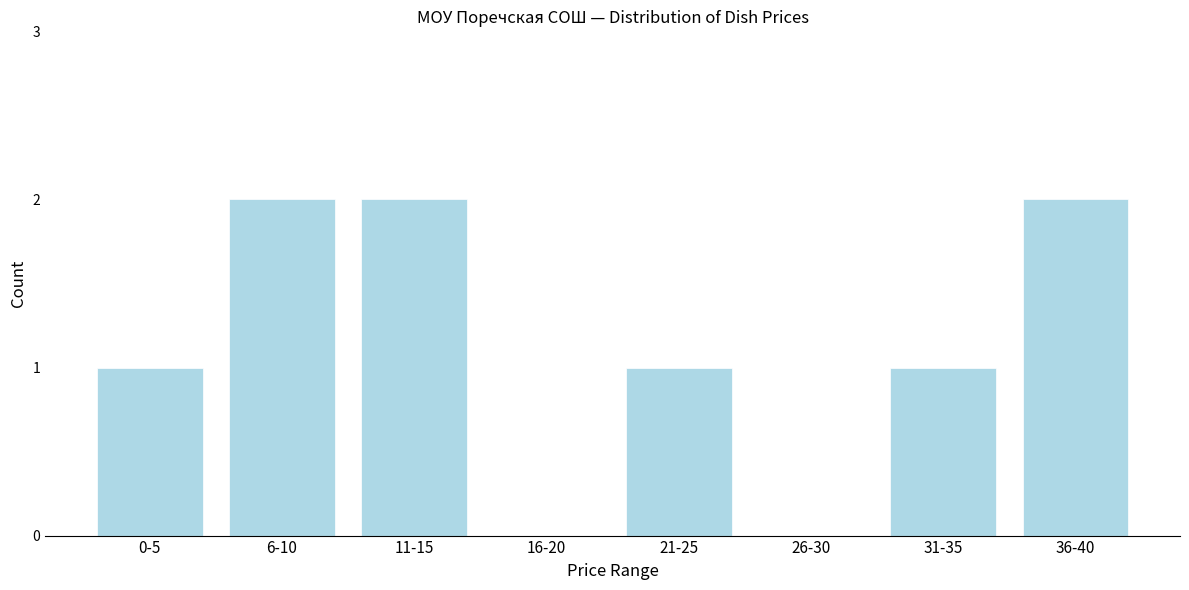

Reading left to right, extract all data points from this chart.

0-5=1	6-10=2	11-15=2	16-20=0	21-25=1	26-30=0	31-35=1	36-40=2